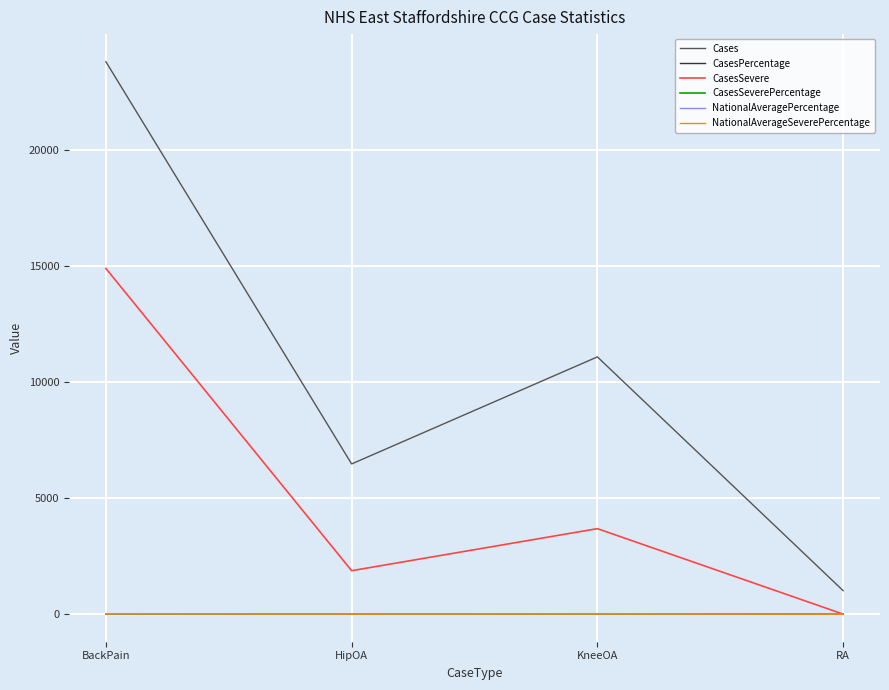

How many times do NationalAveragePercentage and CasesSevere cross each other?

1